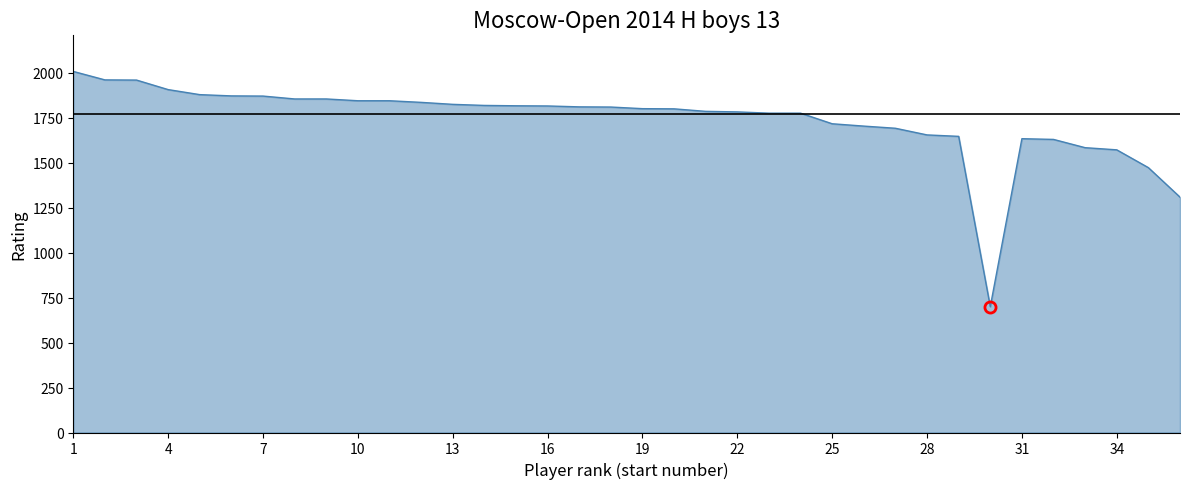

What is the greatest value displayed?

2008